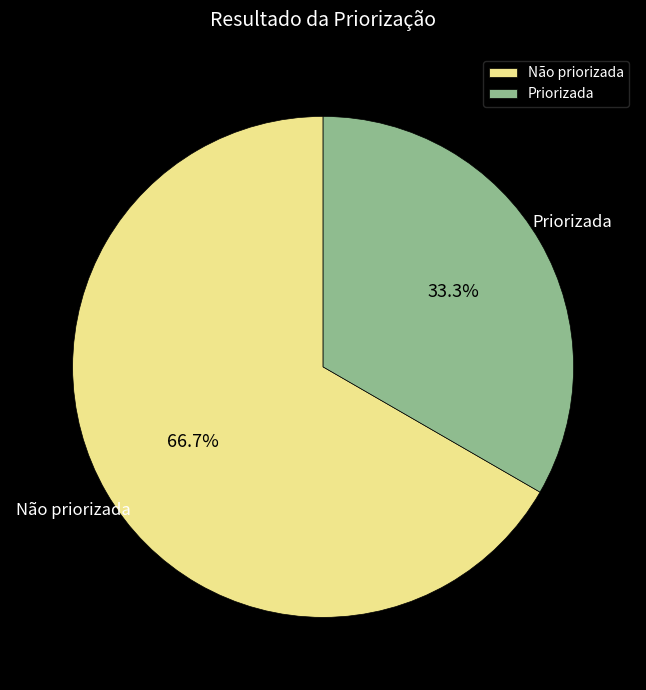

Which category has the smallest portion of the pie?

Priorizada